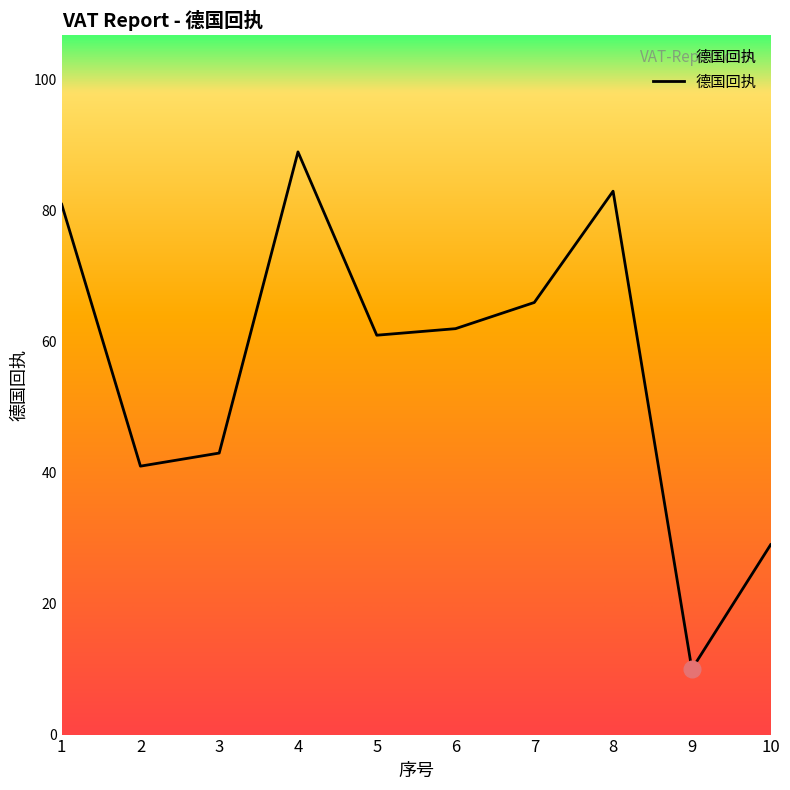

What is the difference between the second highest and minimum values?

73